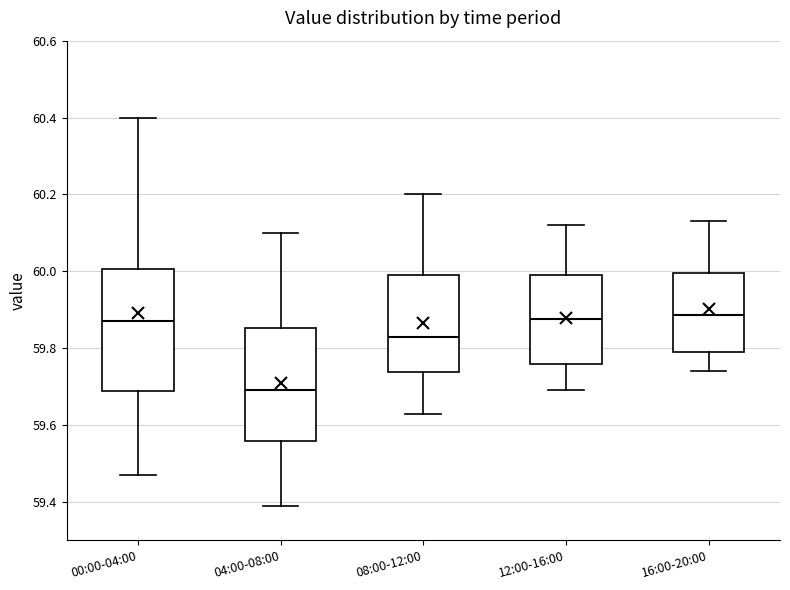

Comparing the boxes themselves (not the whiskers), which one is the tallest?

00:00-04:00